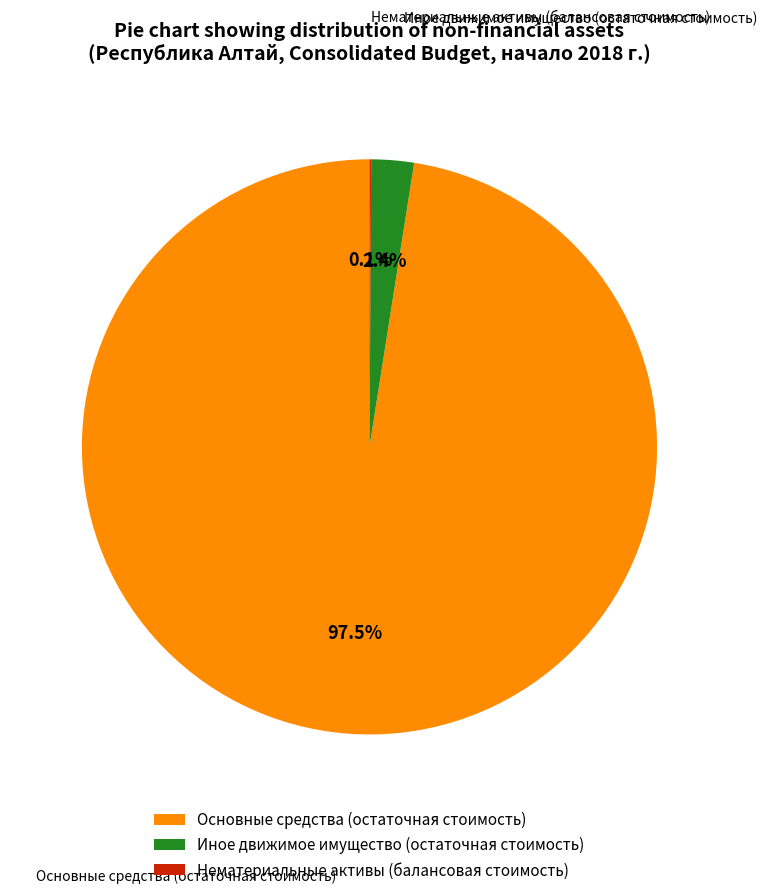

Which slice represents more than half of the pie?

Основные средства (остаточная стоимость)